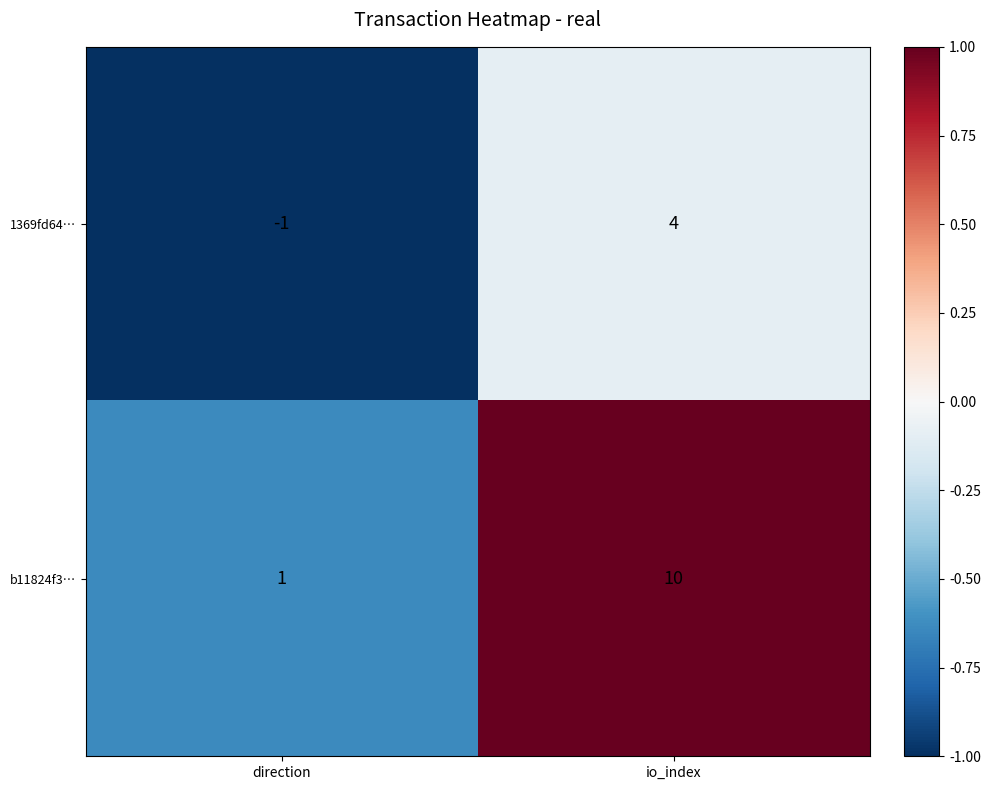

How many distinct data groups are displayed?

2